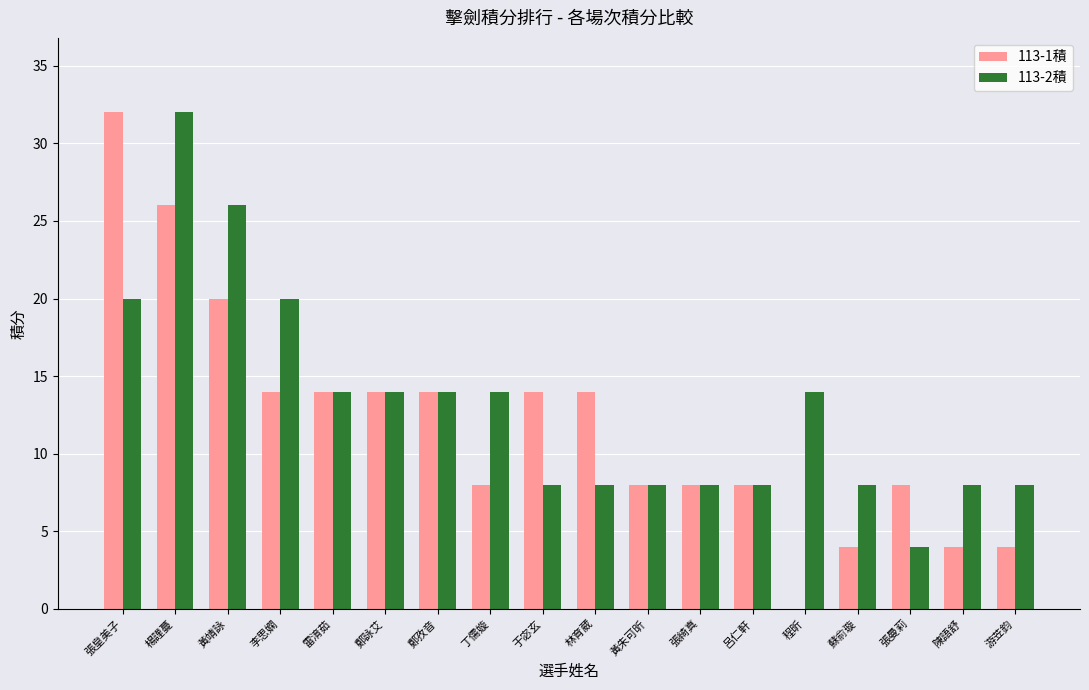

What are all the series names shown in the legend?

113-1積, 113-2積